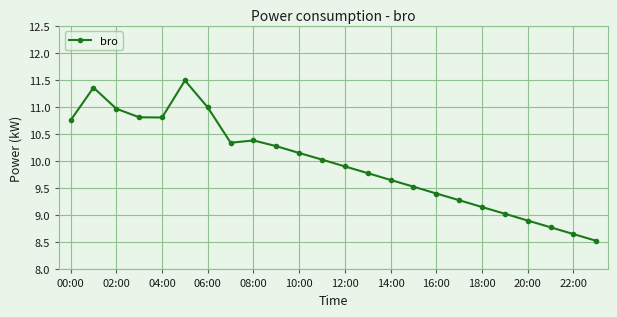

True or false: the data has more than 1 interior local peaks.

True